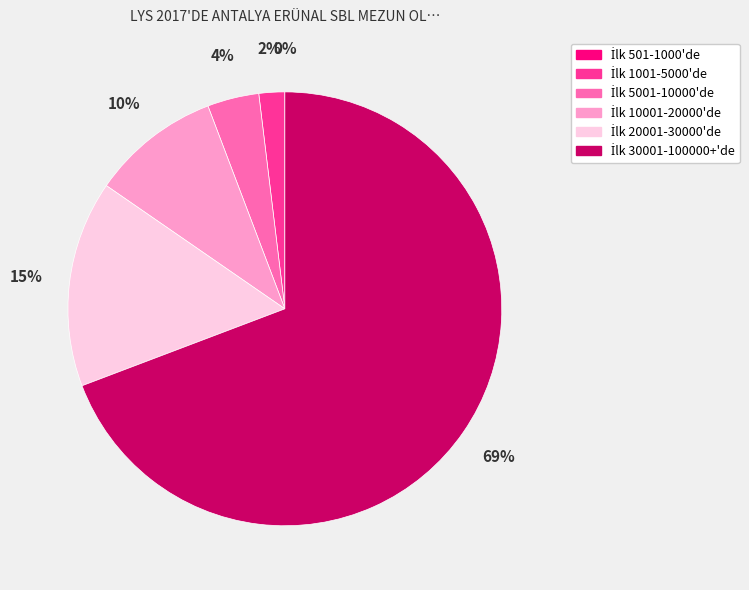

To the nearest percent, what is the average slice percentage?

17%